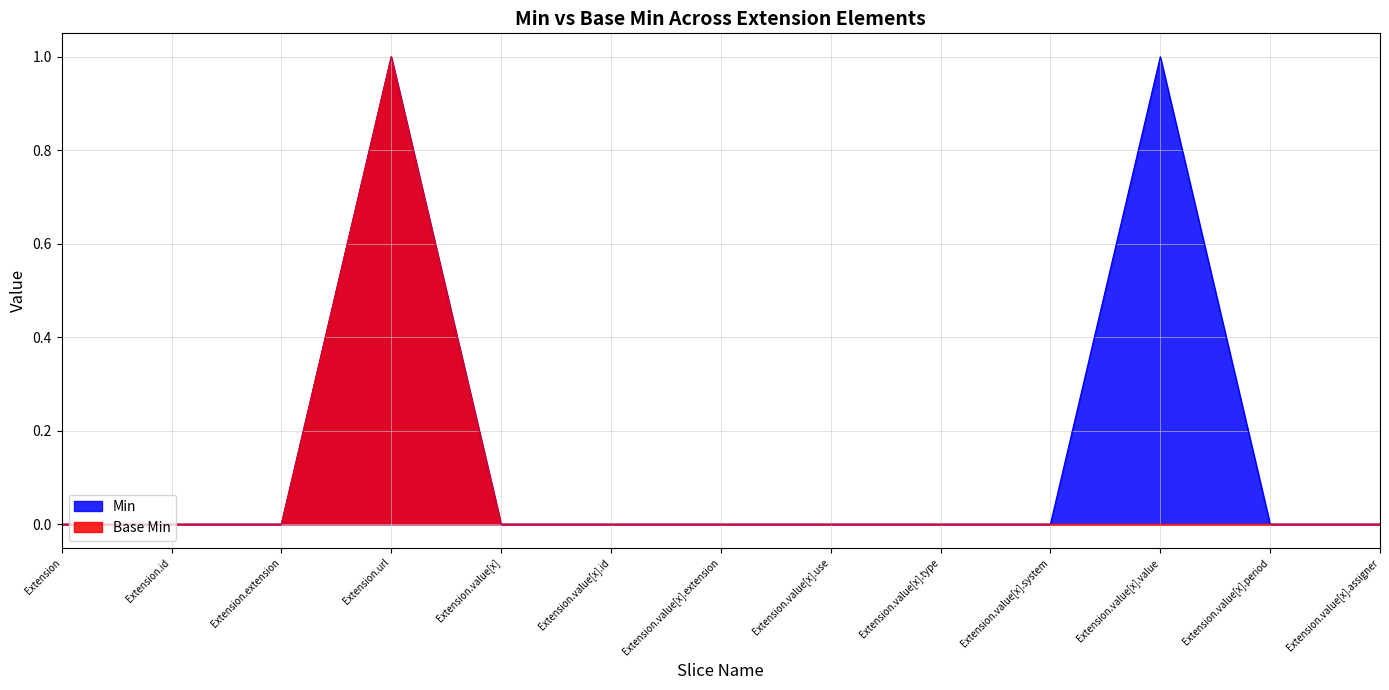

What is the highest value of the Base Min series?

1